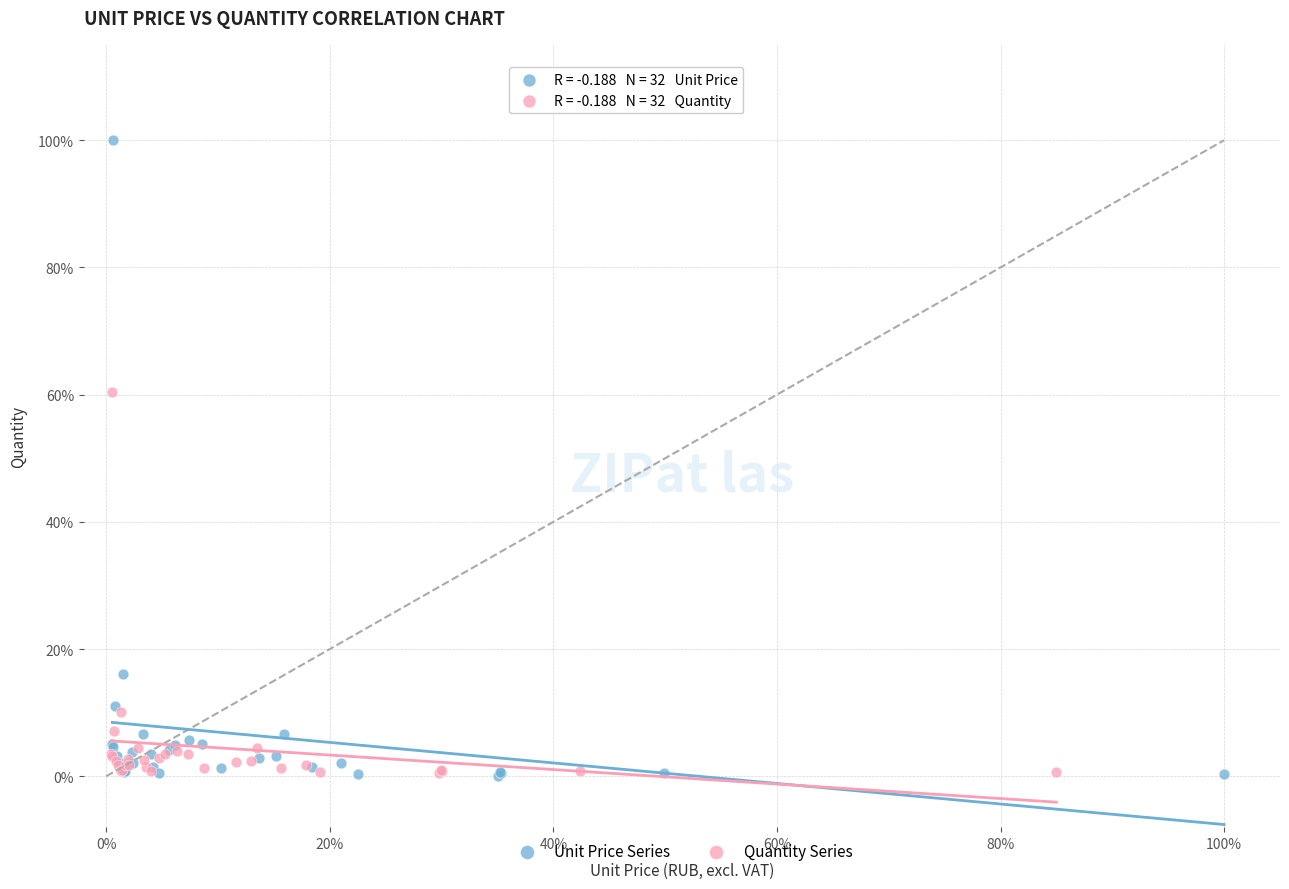

Which series reaches the maximum Y coordinate?

Unit Price Series